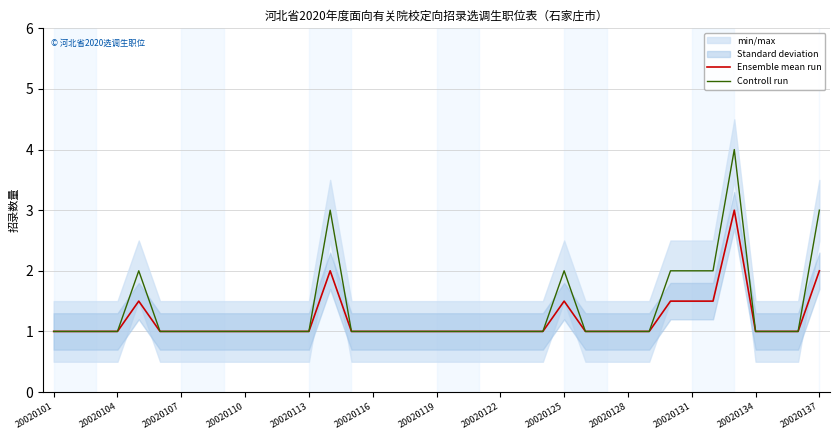

At 17, list the series in order from smallest to largest.

Ensemble mean run, Controll run